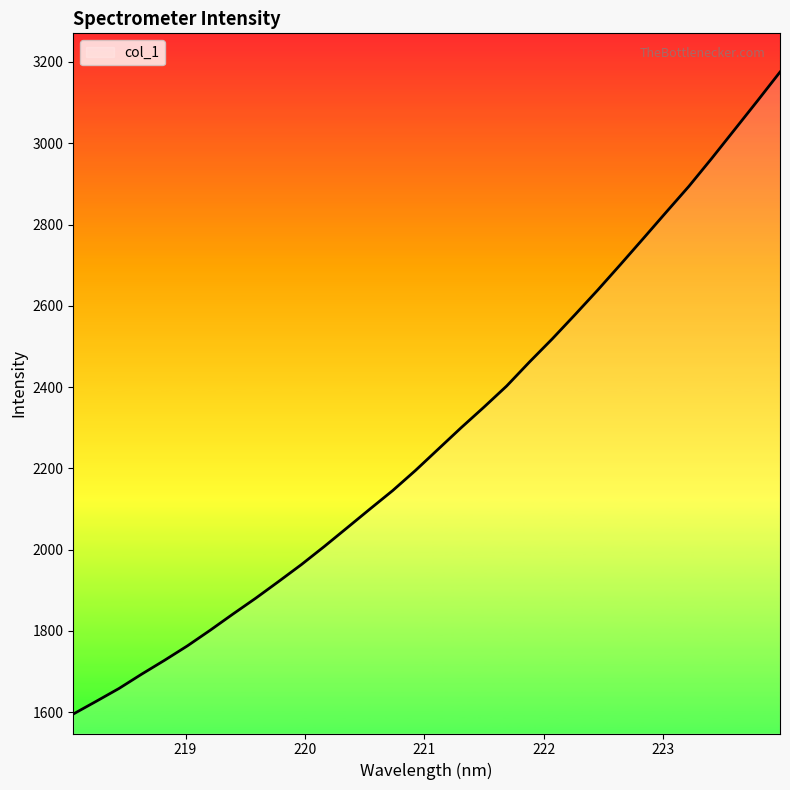

What is the difference between the maximum and minimum values?

1579.4